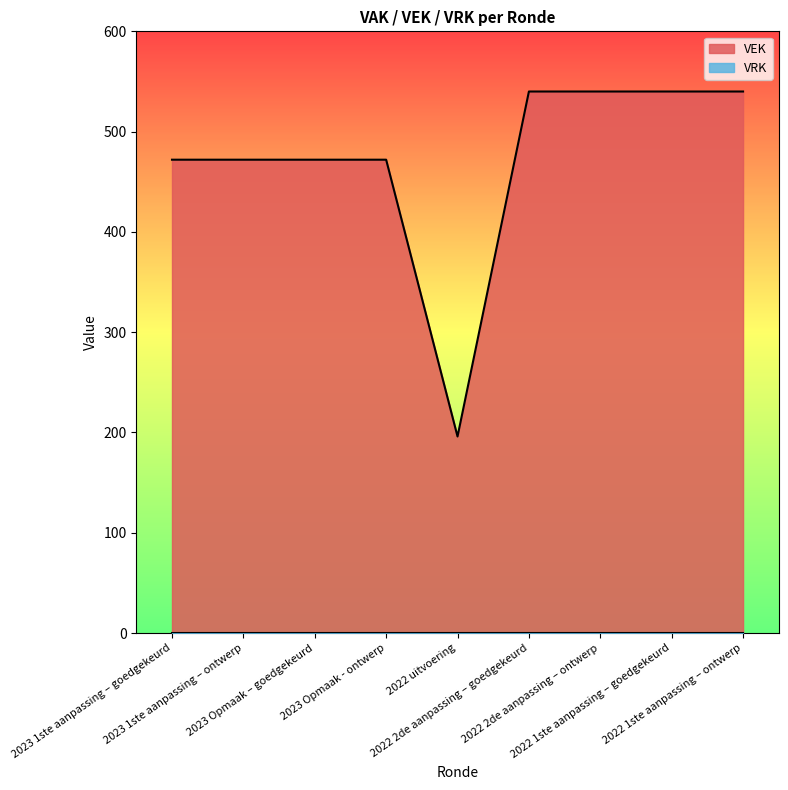

What is the change in value from 2023 Opmaak – goedgekeurd to 2022 1ste aanpassing – goedgekeurd?

+68